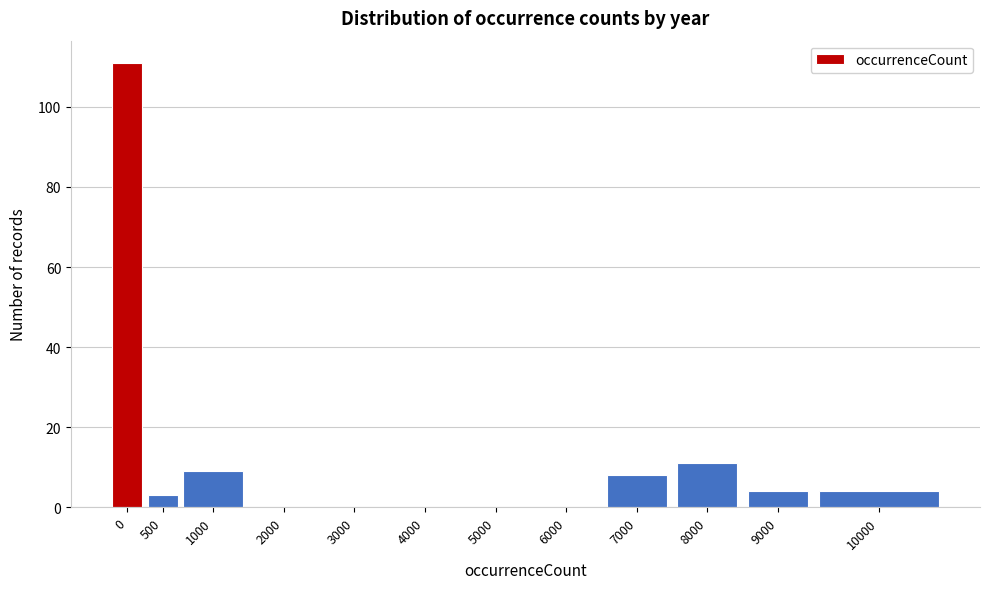

Reading left to right, extract all data points from this chart.

0=111	500=3	1000=9	2000=0	3000=0	4000=0	5000=0	6000=0	7000=8	8000=11	9000=4	10000=4